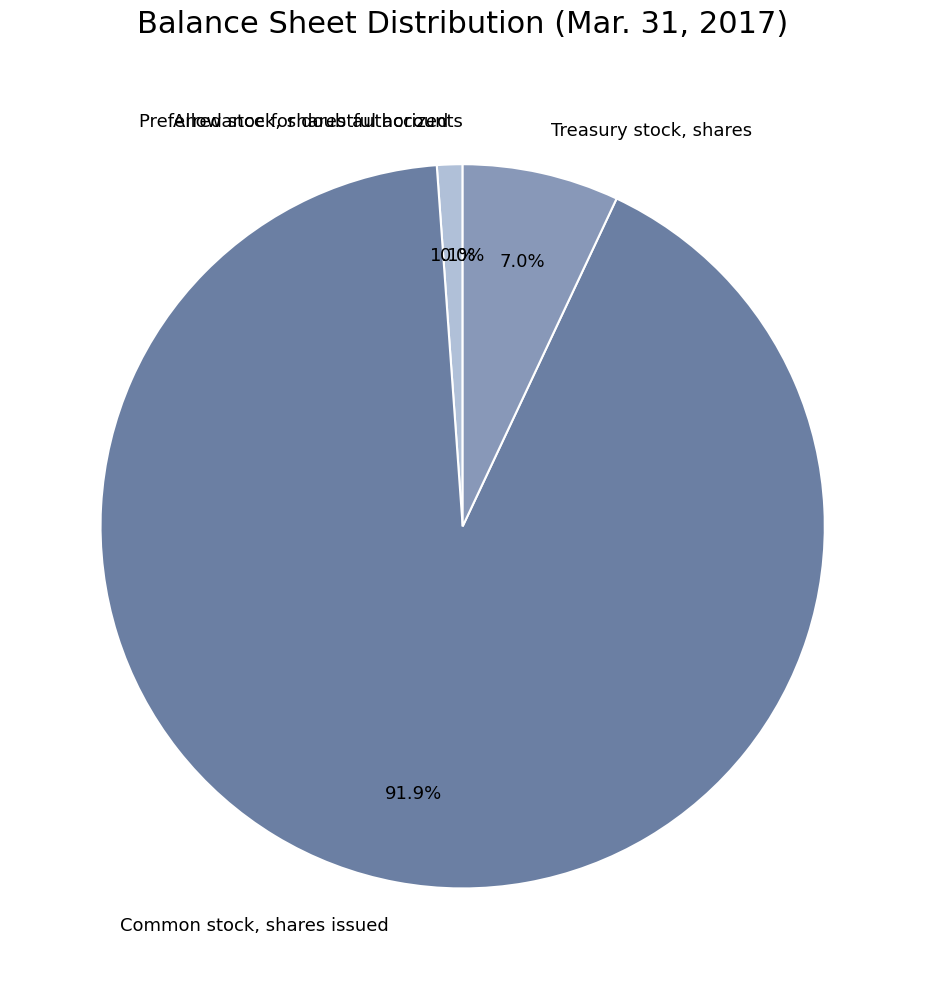

Which has a higher value, Treasury stock, shares or Common stock, shares issued?

Common stock, shares issued